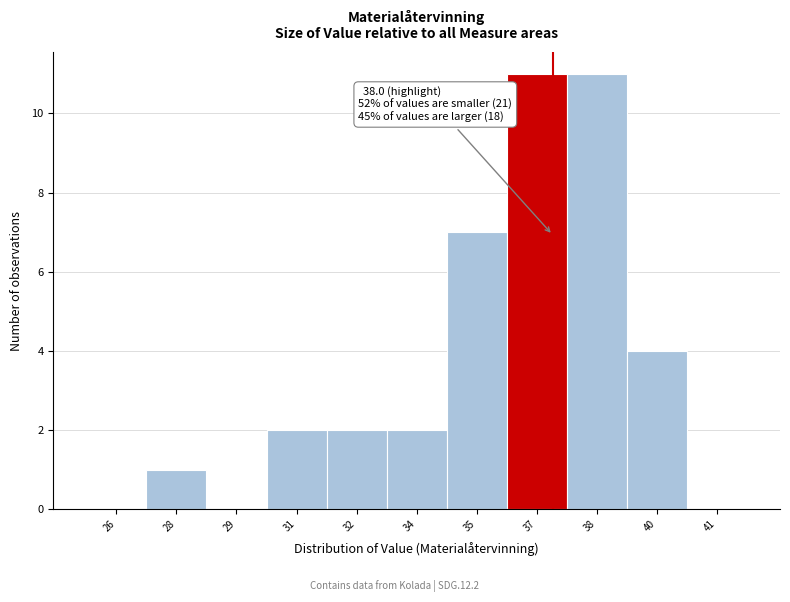

Reading left to right, transcribe all the data shown in this chart.

26=0	28=1	29=0	31=2	32=2	34=2	35=7	37=11	38=11	40=4	41=0